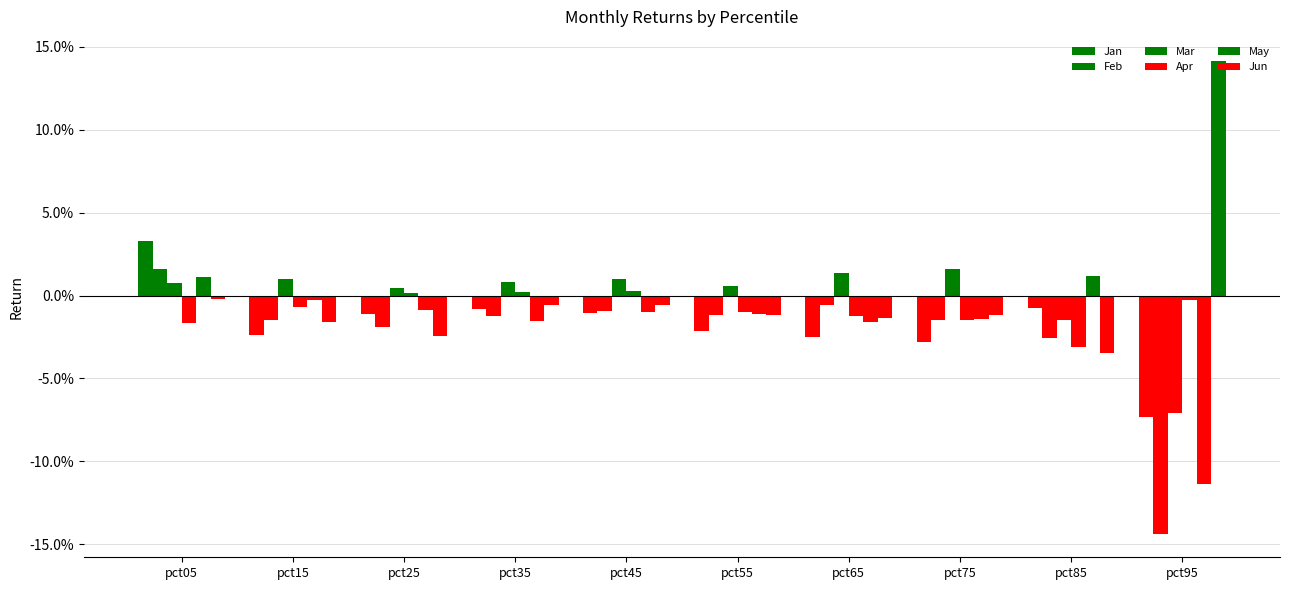

At which category does the chart reach its minimum across all series?

pct95